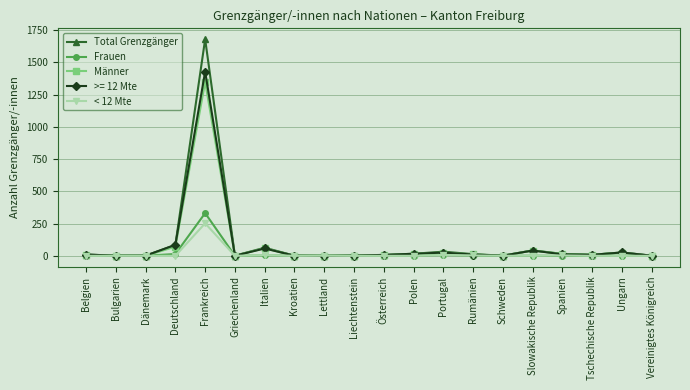

The < 12 Mte series shows 115 at Ungarn. True or false?

False